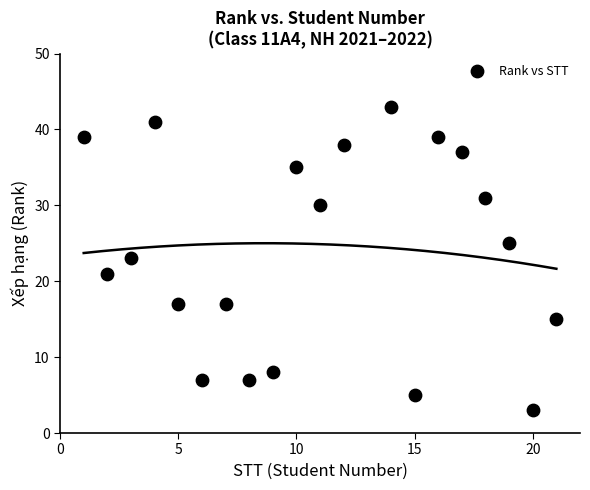

What is the range of X values (max minus min)?

20